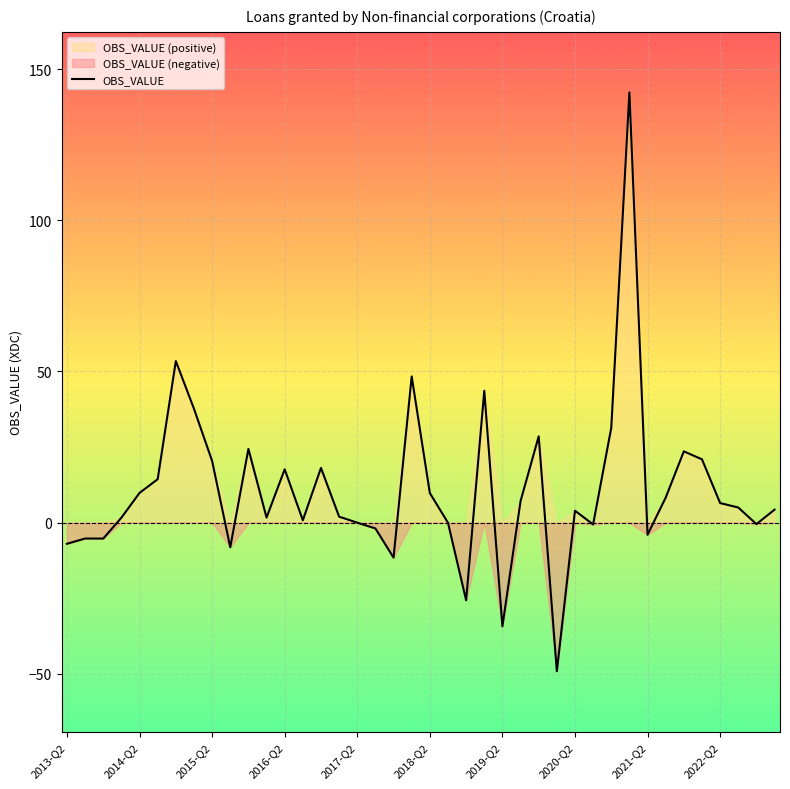

What is the difference between the maximum and minimum values?

191.4